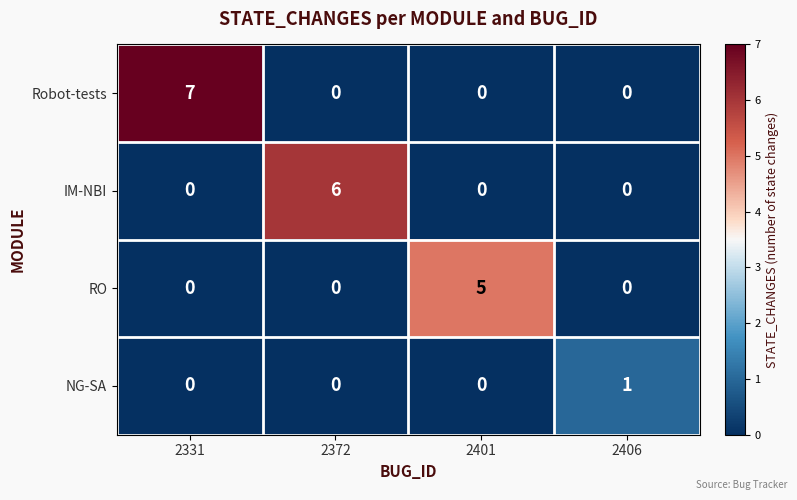

What is the maximum value shown in the chart?

7